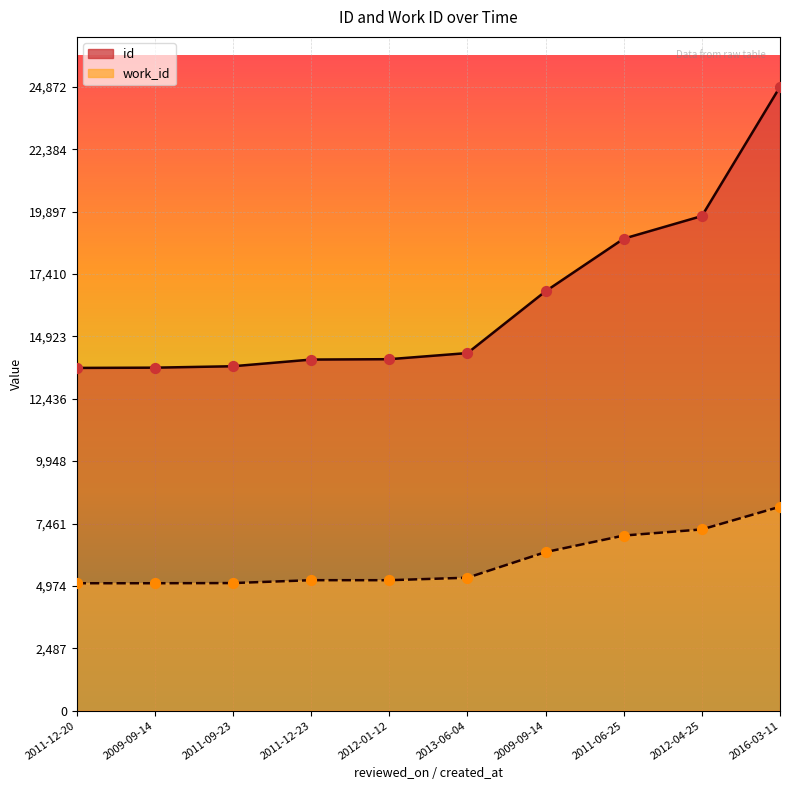

Which series has the largest total across all categories?

id